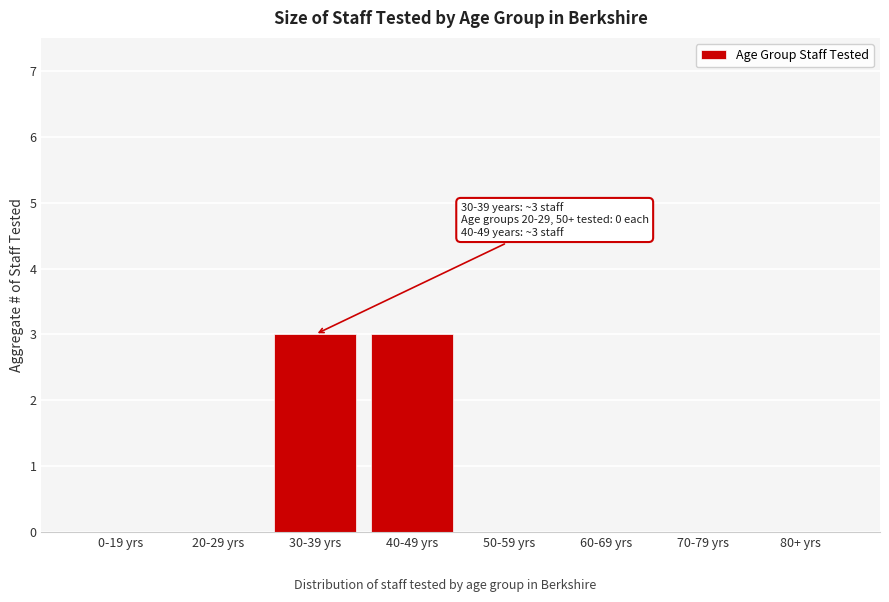

Reading left to right, list all the values displayed in this chart.

0-19 yrs=0	20-29 yrs=0	30-39 yrs=3	40-49 yrs=3	50-59 yrs=0	60-69 yrs=0	70-79 yrs=0	80+ yrs=0